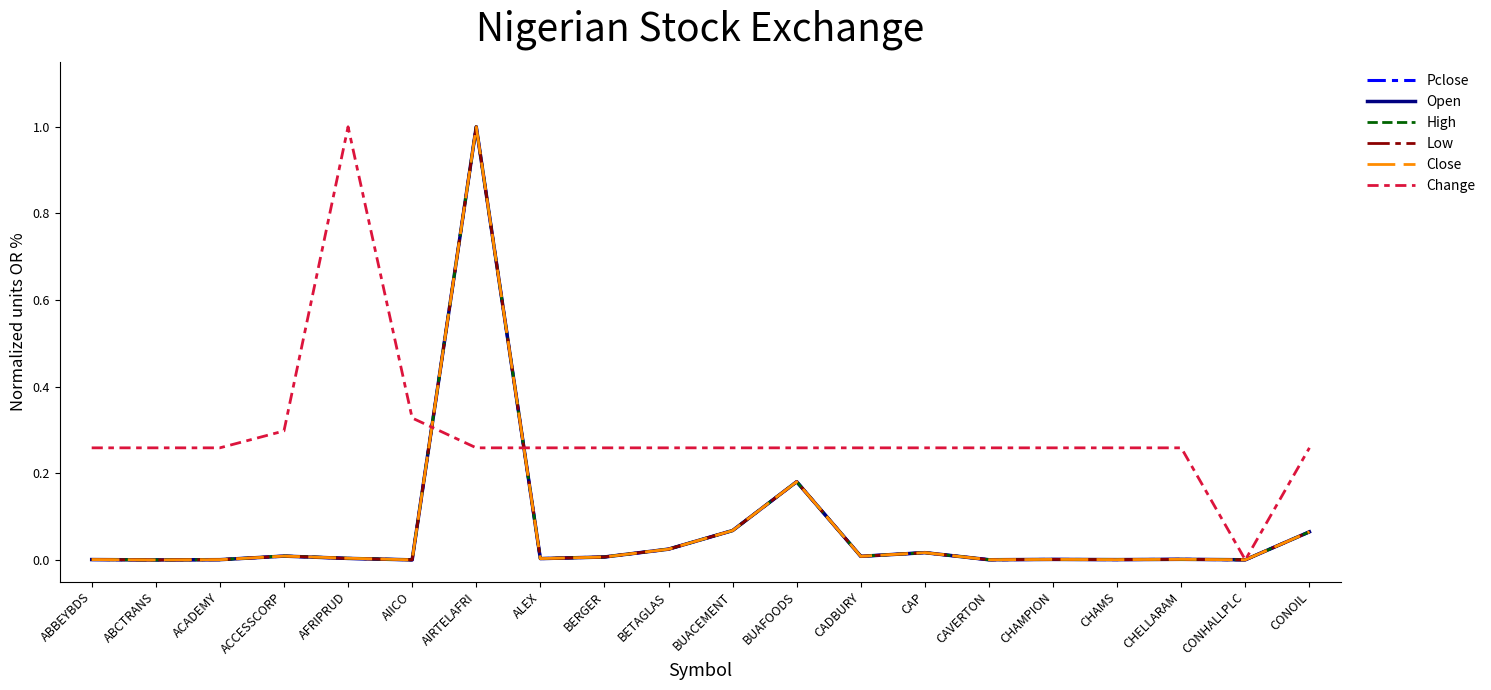

What is the difference between the maximum and minimum values in the Change series?

1.0